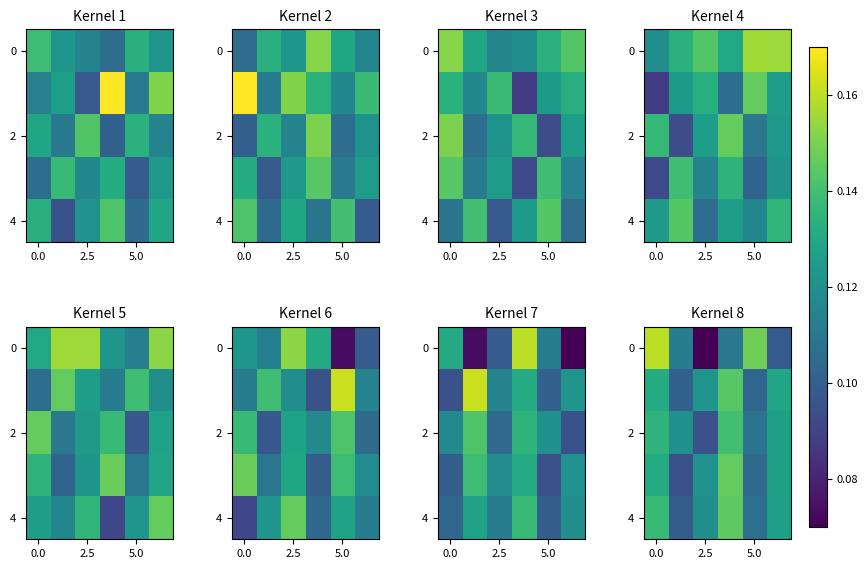

The 2 series shows 0.1 at 2.5. True or false?

True